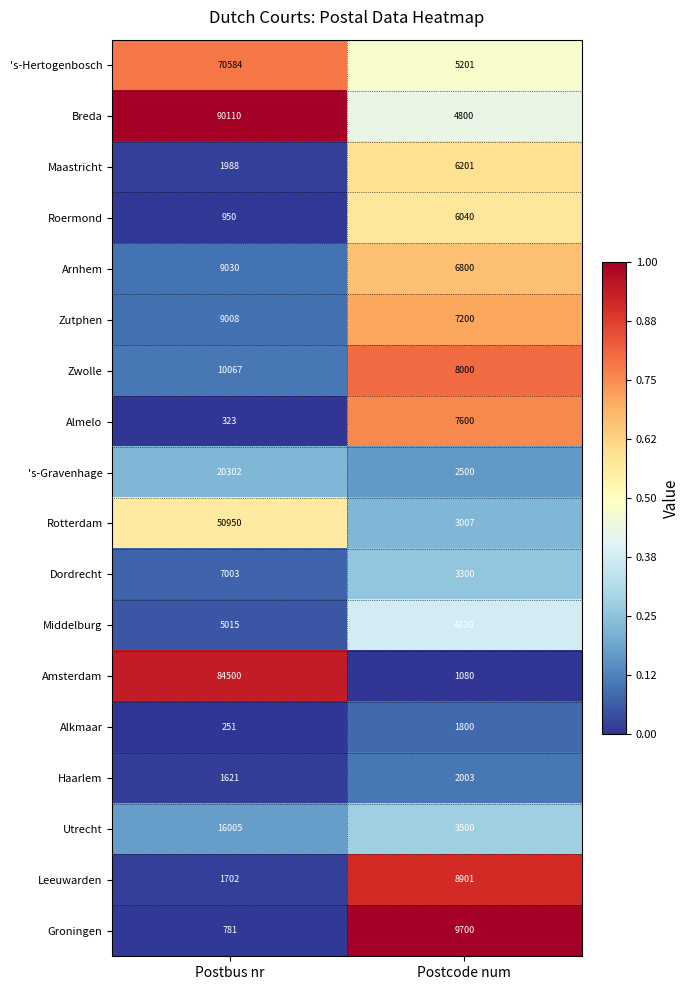

The Rotterdam series shows 28061 at Postbus nr. True or false?

False